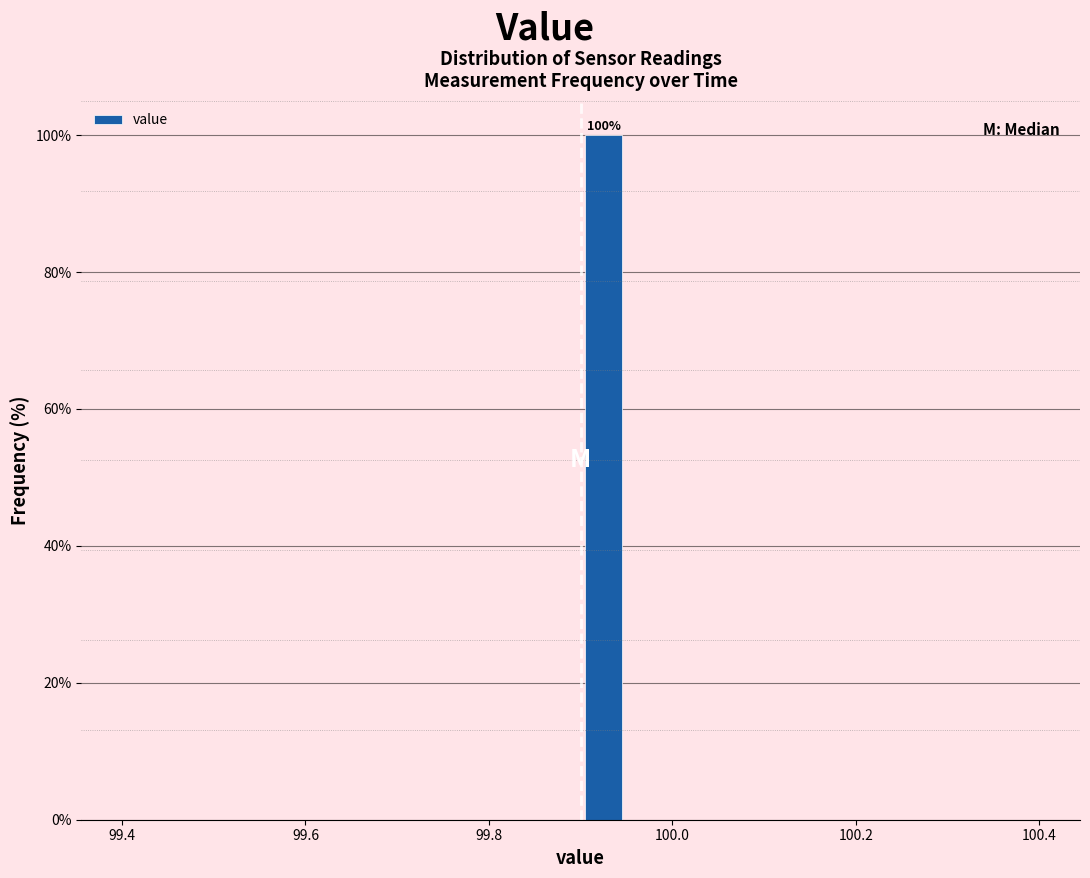

Around what value on the x-axis is the tallest bar? Give the approximate position of its centre, as read against the axis.

99.92